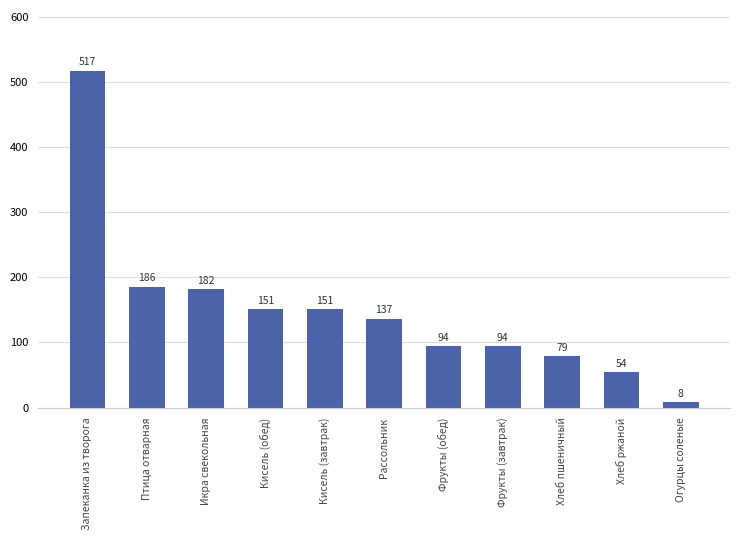

True or false: the data shows 31.3 at Хлеб ржаной.

False